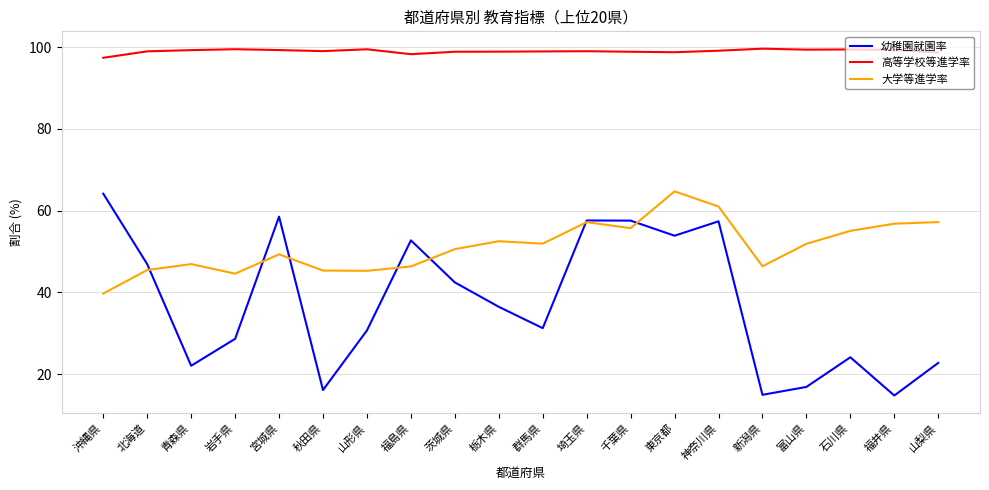

True or false: 高等学校等進学率 and 大学等進学率 cross at least once.

False